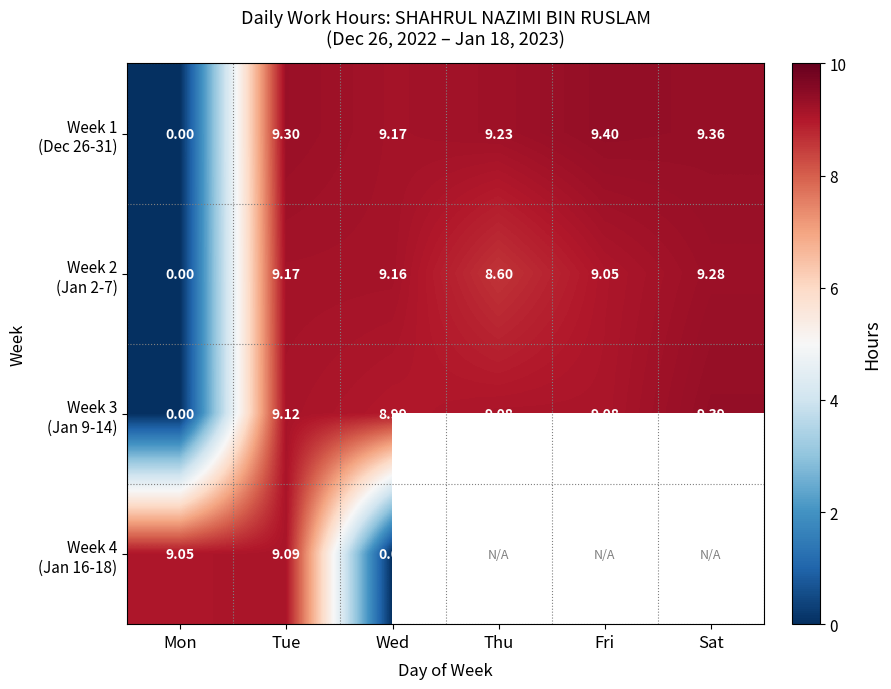

What is the difference between the maximum and minimum values in the Week 3 (Jan 9-14) series?

9.4